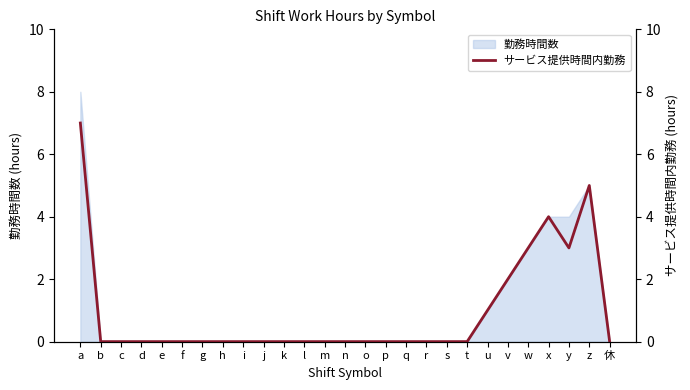

Reading right to left, transcribe all the data shown in this chart.

0	5	3	4	3	2	1	0	0	0	0	0	0	0	0	0	0	0	0	0	0	0	0	0	0	0	7